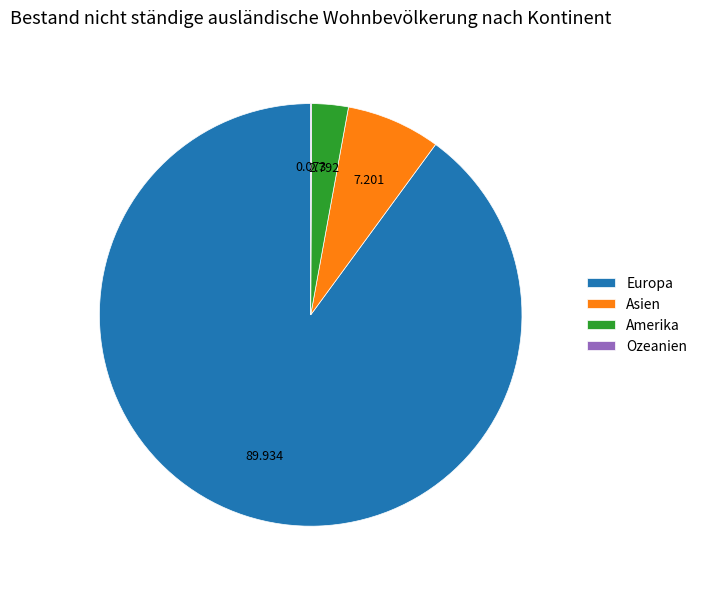

What is the largest slice in the pie chart?

Europa